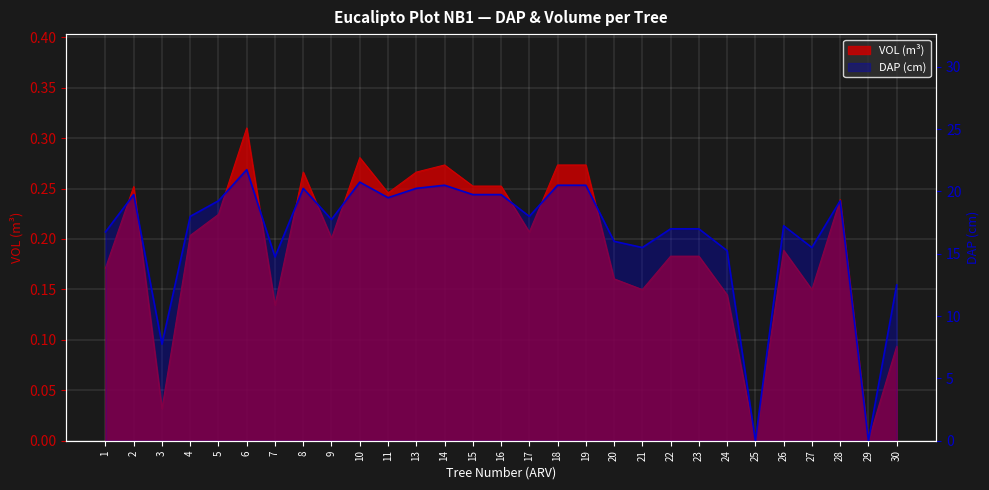

The DAP (cm) series shows 6.9 at 25. True or false?

False